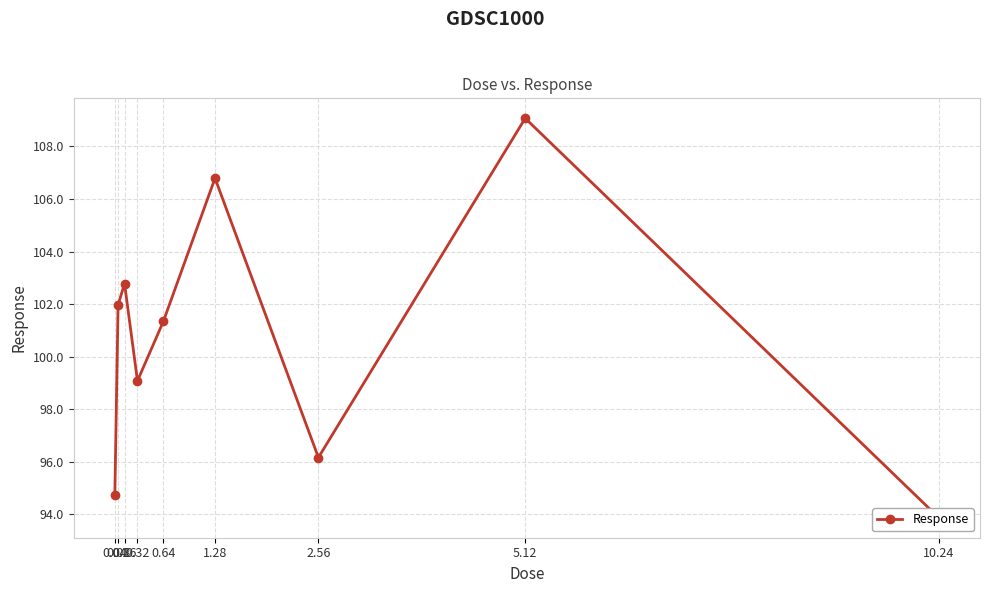

Where is the data nearest to the value 101?

0.64